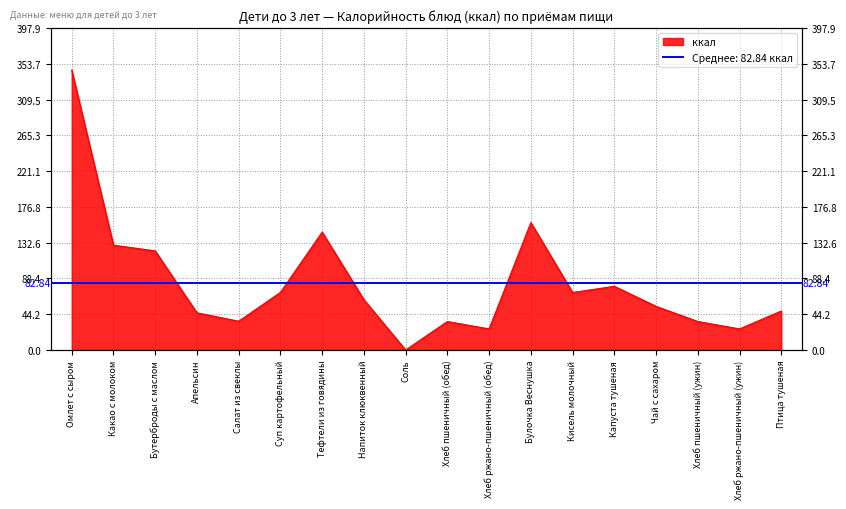

Does the chart have visible grid lines?

Yes